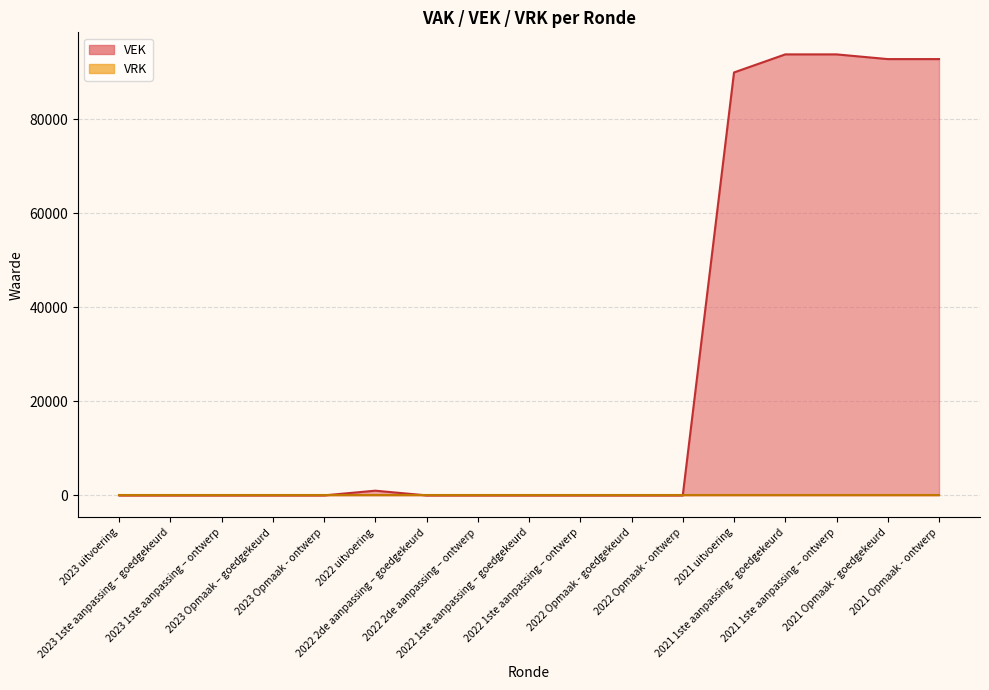

Reading left to right, extract all data points from this chart.

0	0	0	0	0	1000	0	0	0	0	0	0	89945	93786	93786	92786	92786